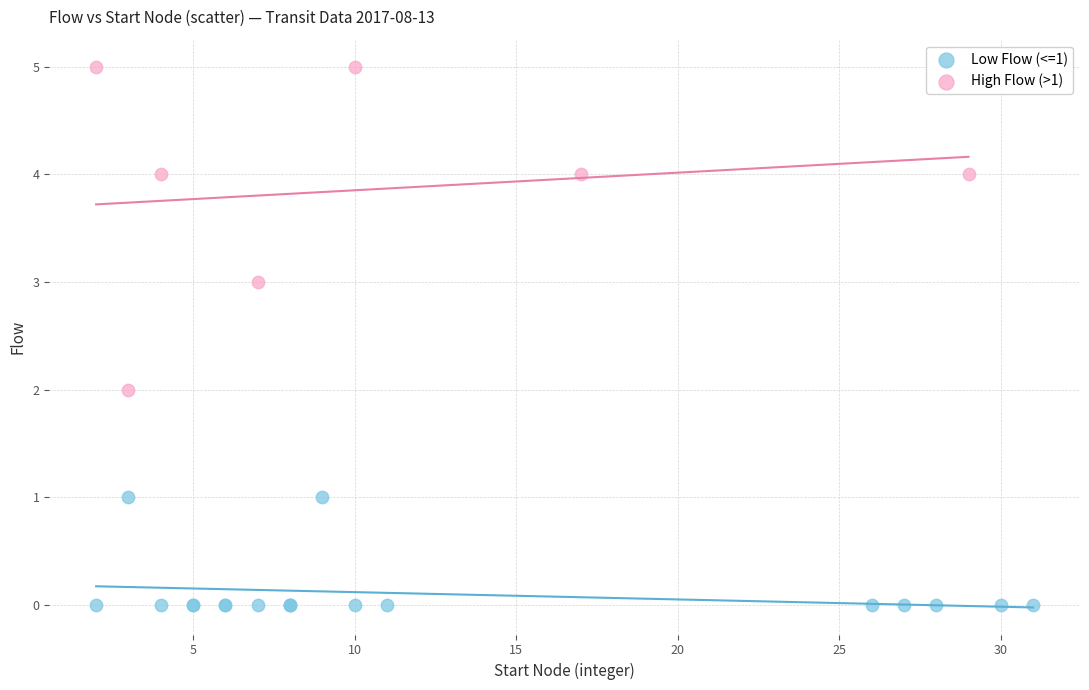

What are all the series names shown in the legend?

Low Flow (<=1), High Flow (>1)